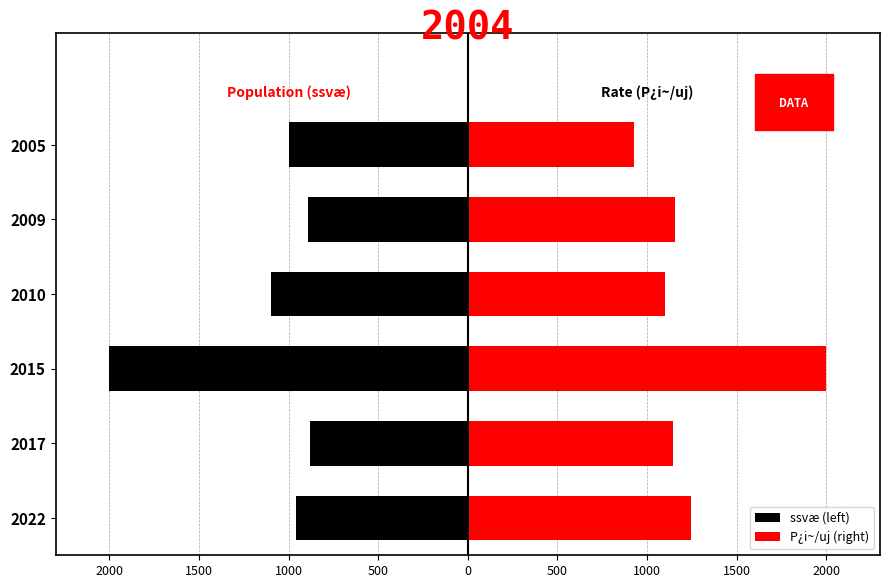

What is the sum of all ssvæ (left) values?

-6830.0